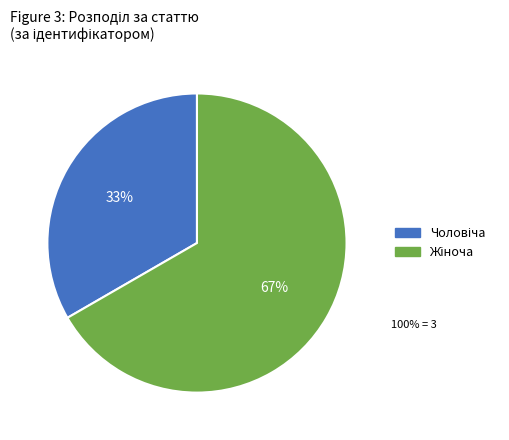

To the nearest percent, what is the average slice percentage?

50%